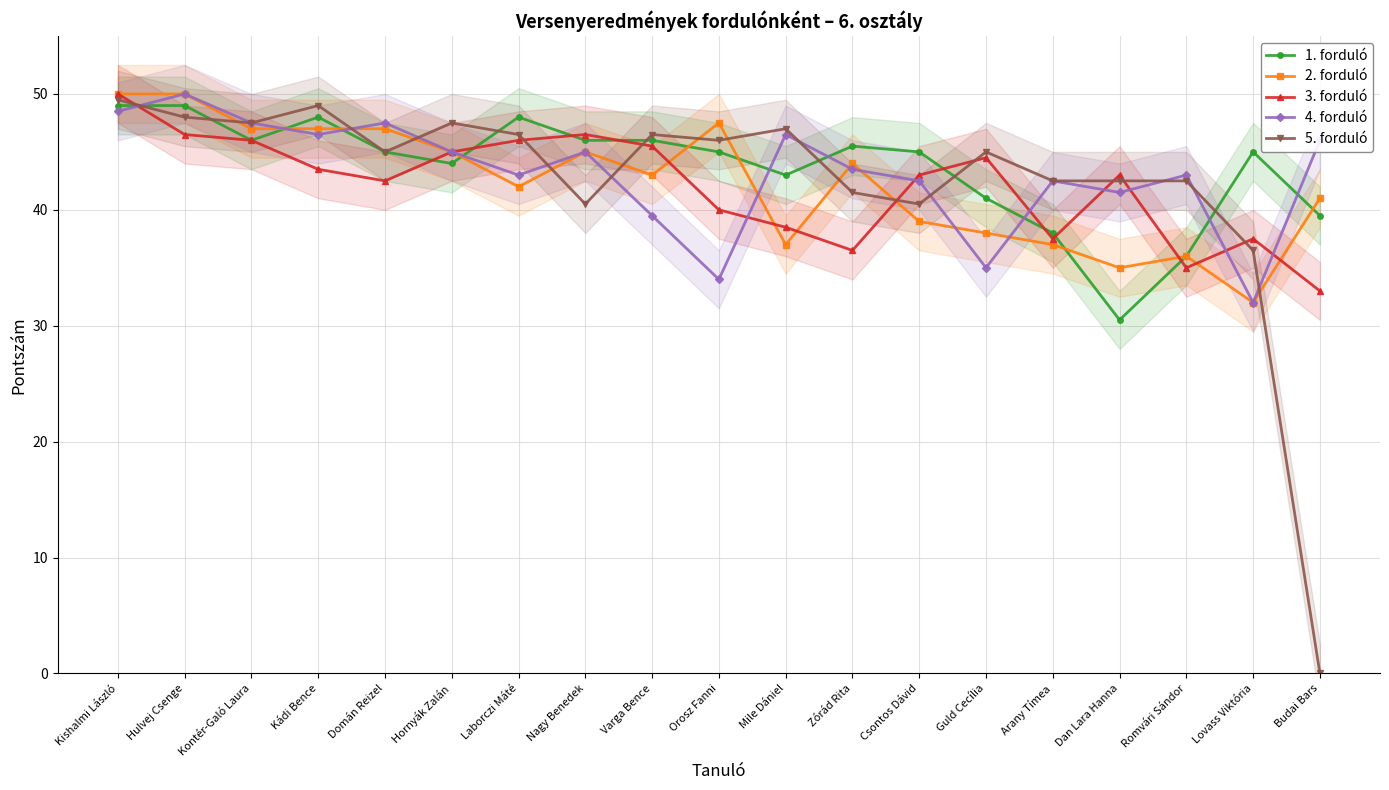

What position from the right is Nagy Benedek?

12